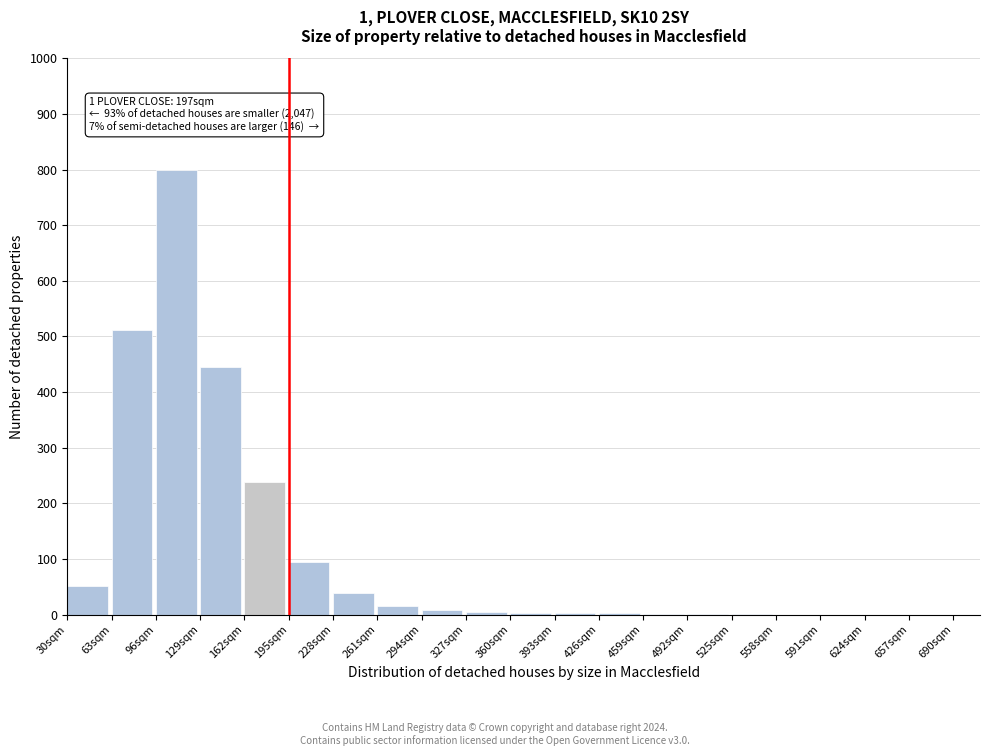

Between 162sqm and 558sqm, which is larger?

162sqm